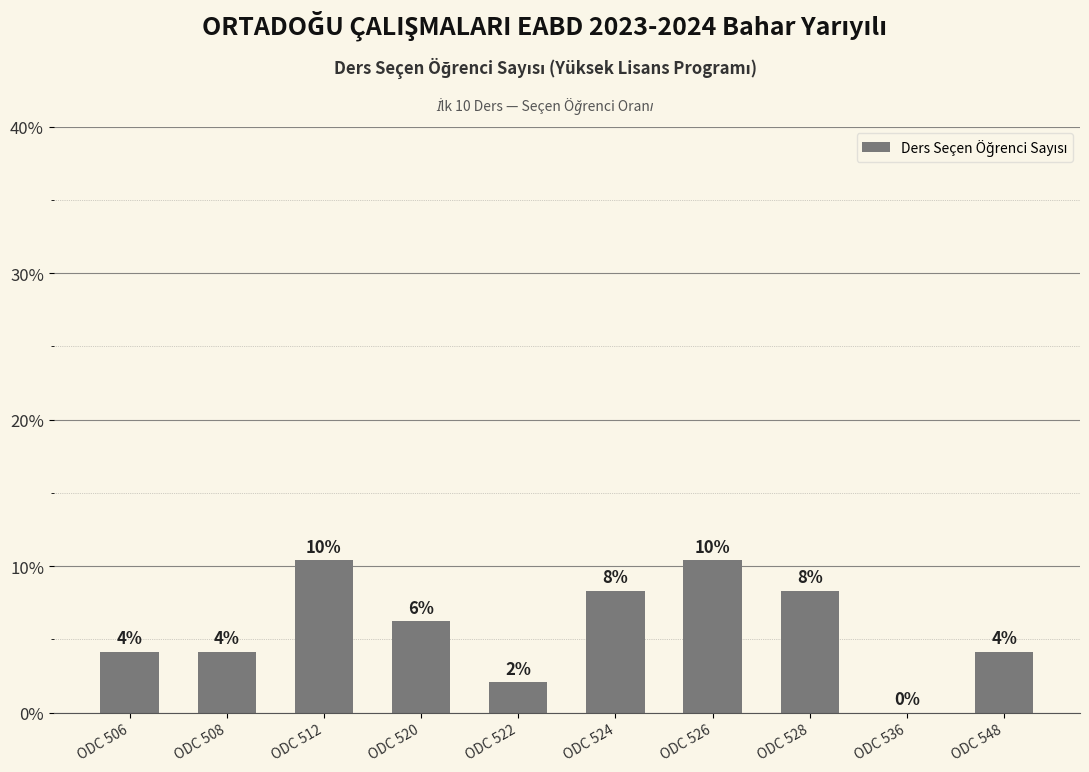

How many data points are less than 6?

5